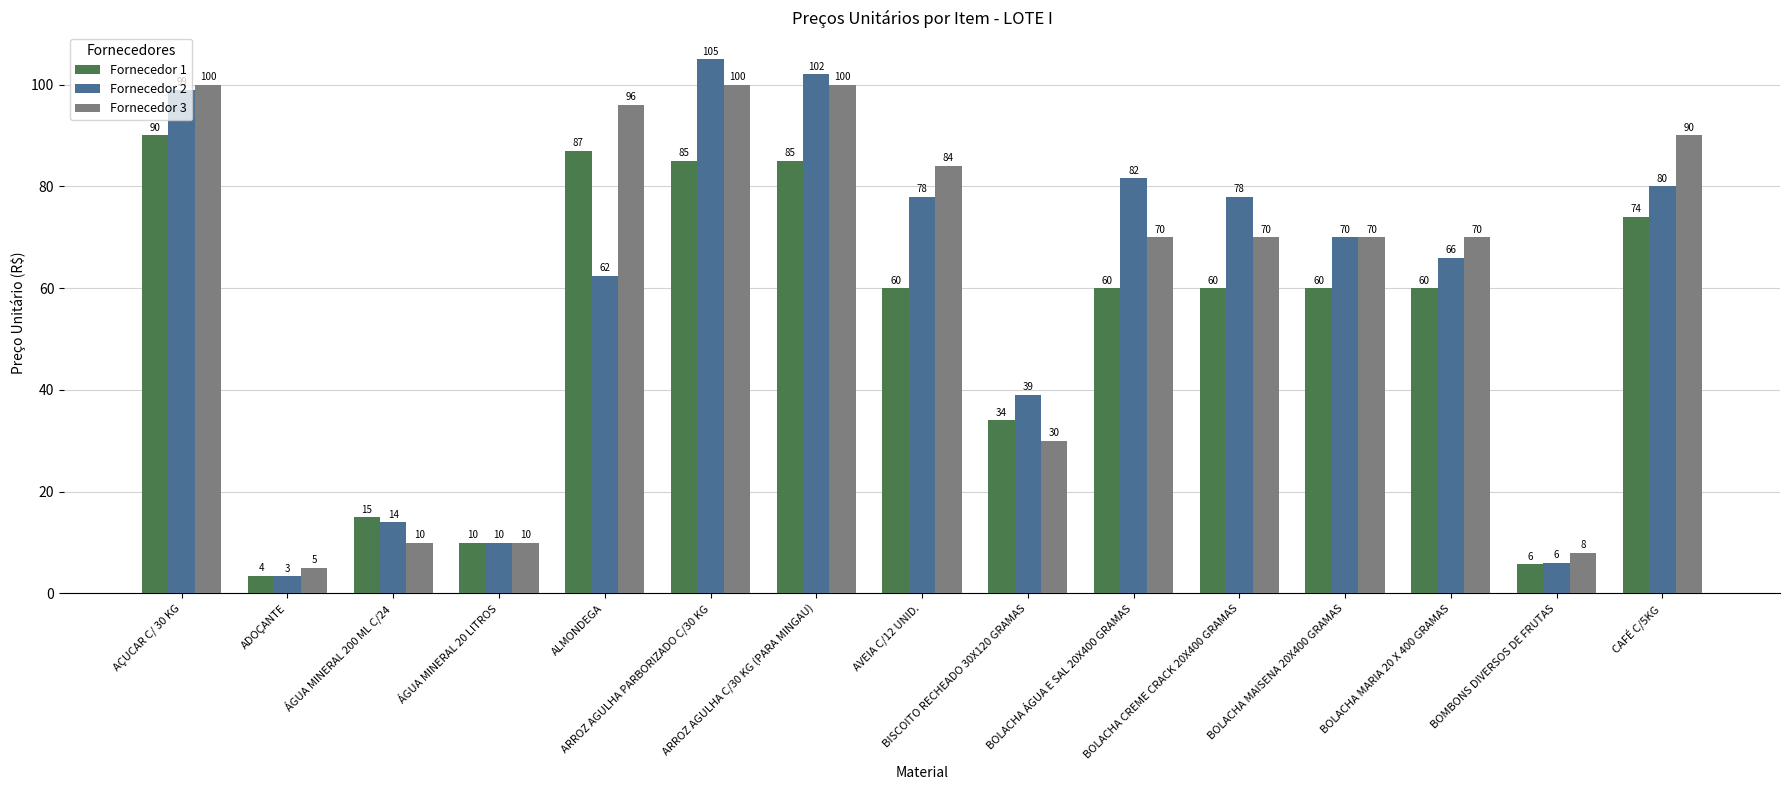

What is the lowest value of the Fornecedor 3 series?

5.0